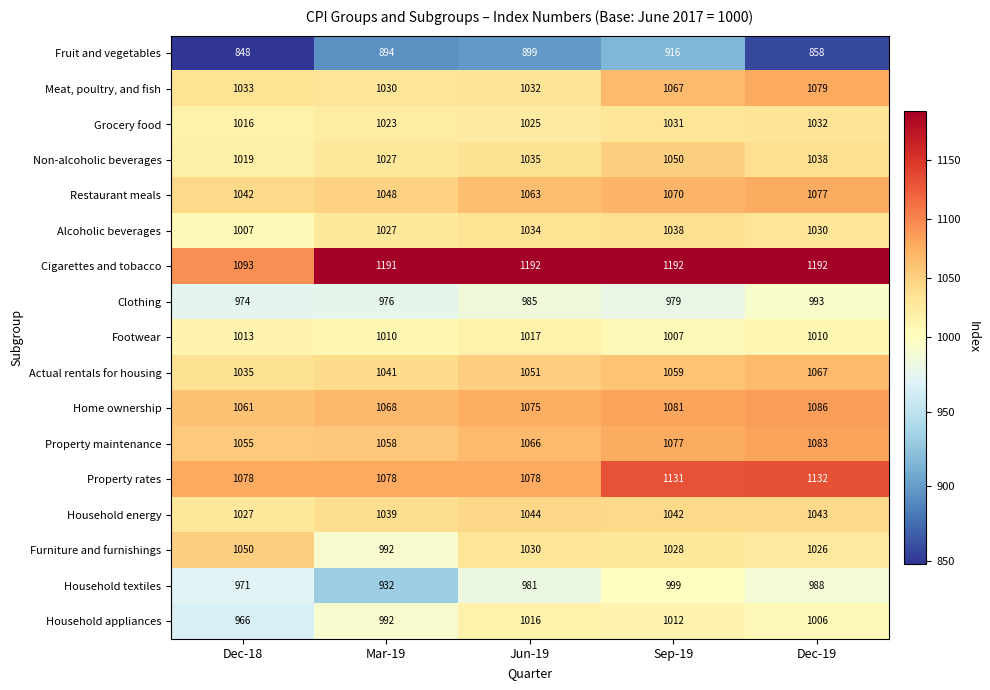

At how many categories does at least one series exceed 930?

5